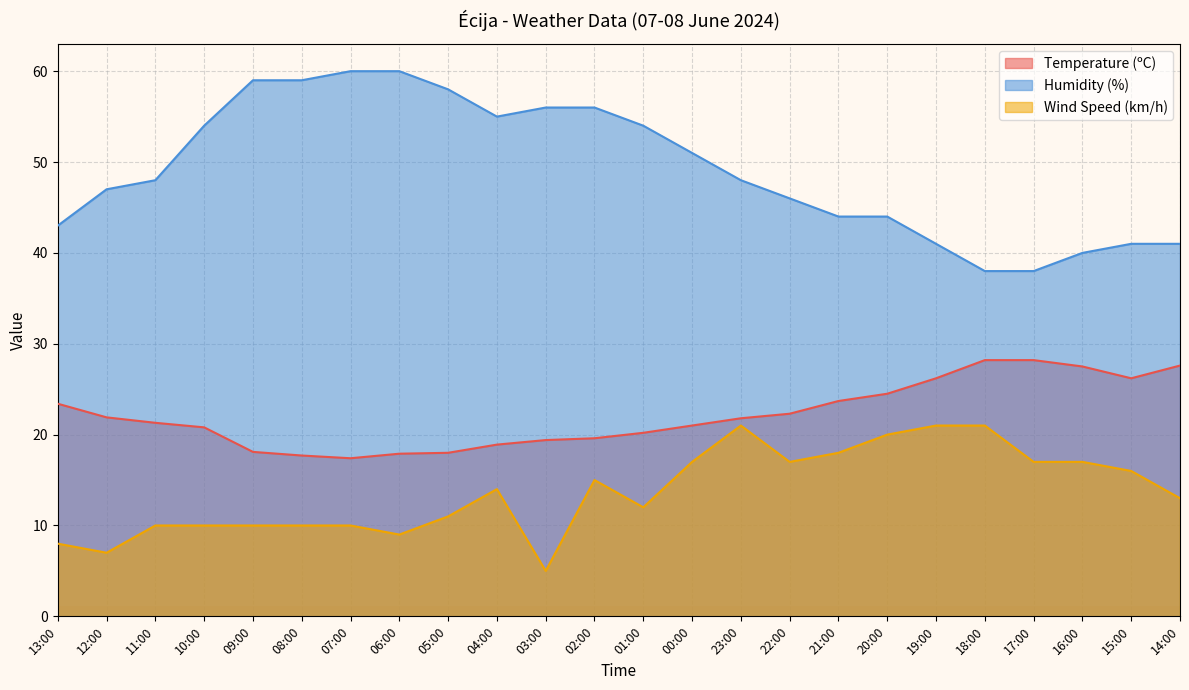

True or false: Temperature (ºC) and Humidity (%) intersect in this chart.

False